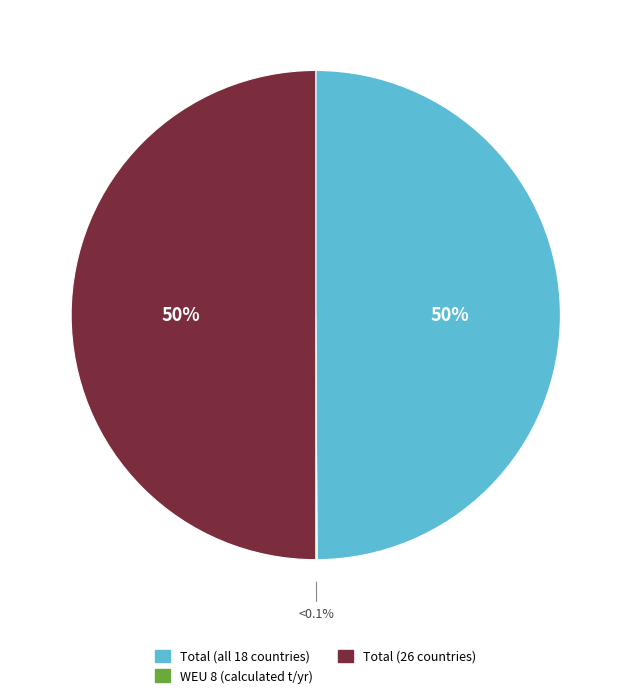

What is the total percentage of Total (26 countries) and Total (all 18 countries)?

99.9%